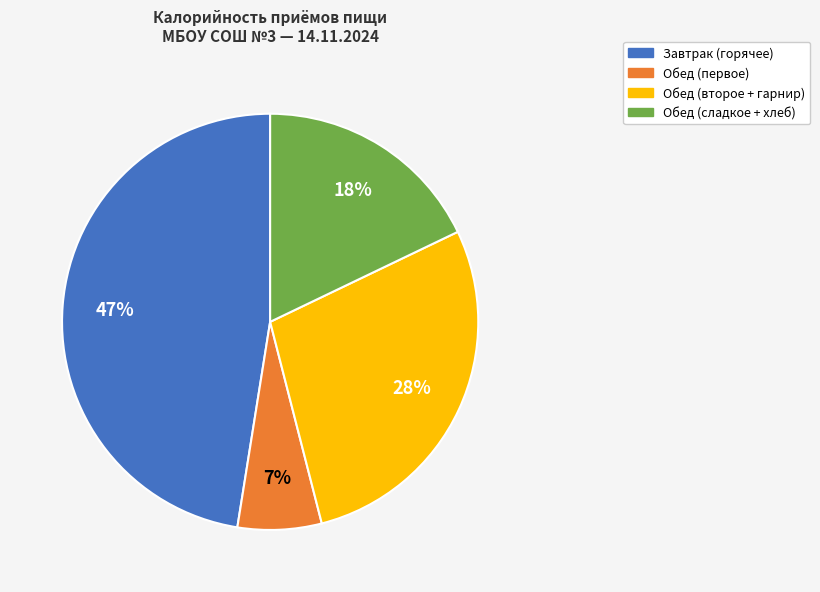

To the nearest percent, what is the difference between the Обед (первое) and Обед (сладкое + хлеб) slice percentages?

11%